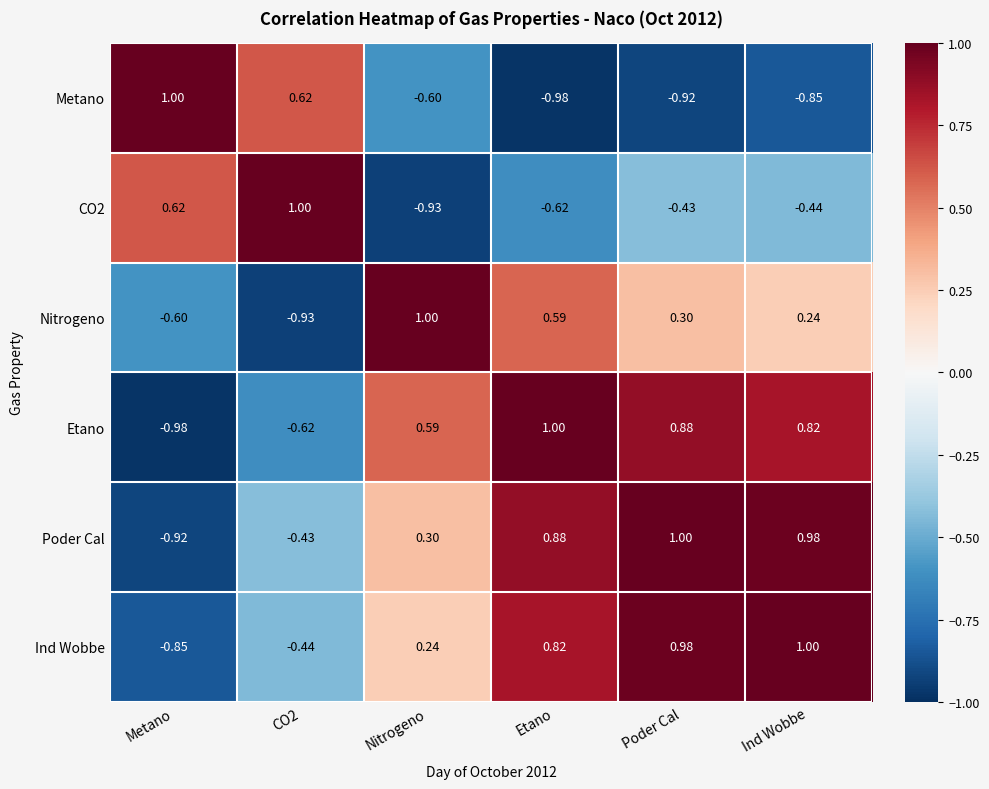

What is the spread (max minus min) of values at CO2?

1.9